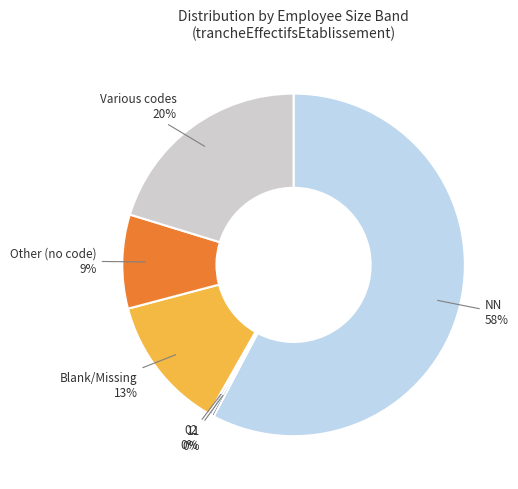

What is the largest slice in the pie chart?

NN